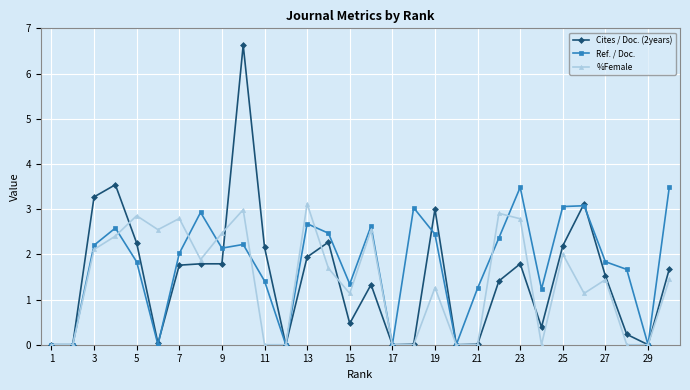

Is this an area chart (filled region under the line)?

No